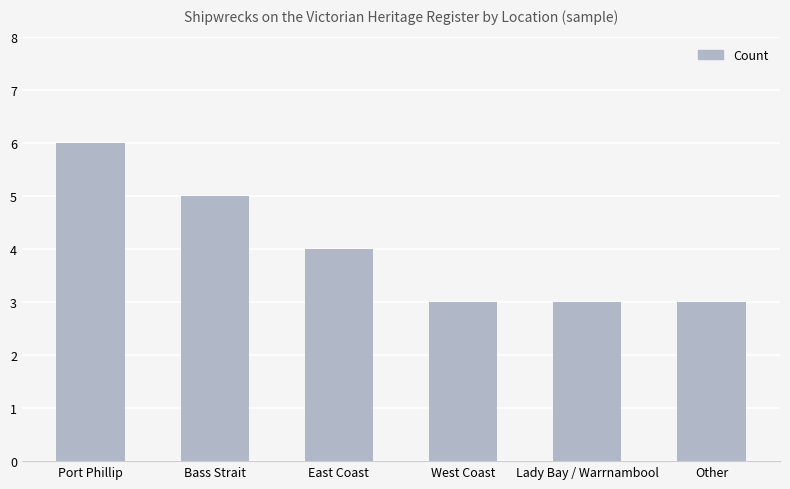

At which label does the data first exceed 4?

Port Phillip